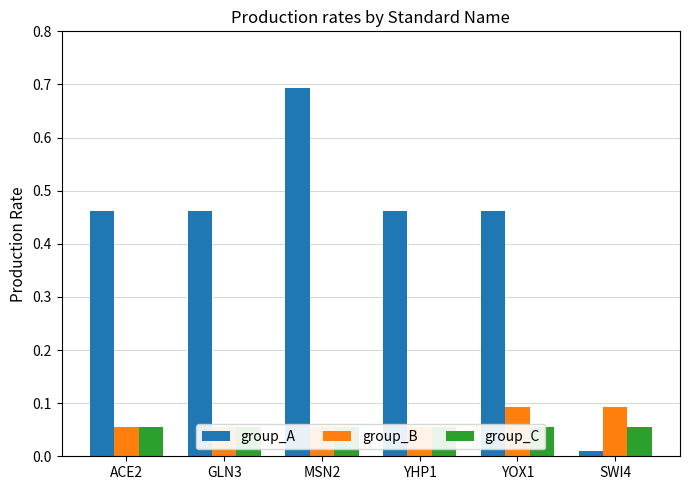

At which label is group_A closest to 0?

SWI4